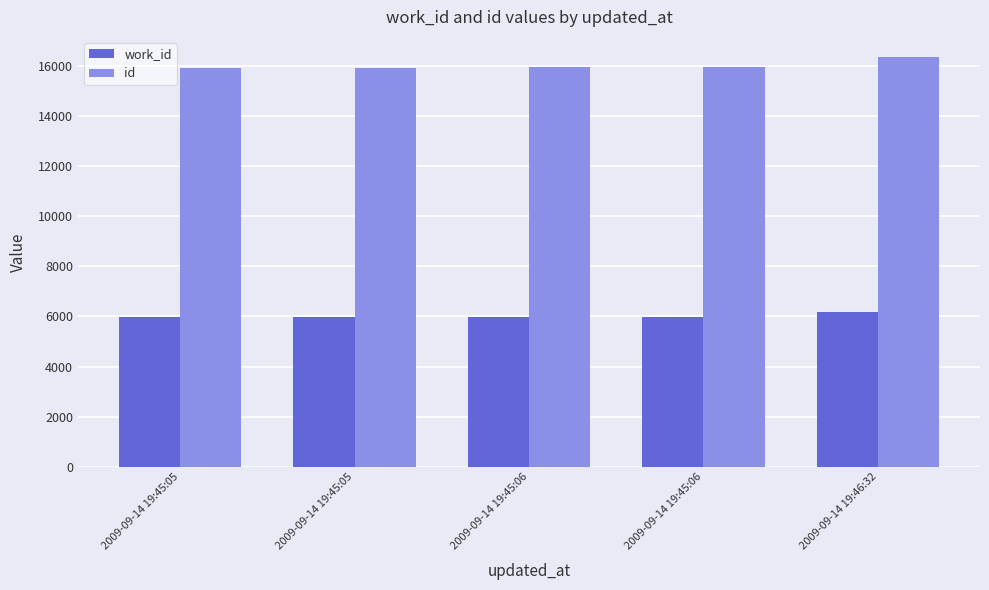

What is the total value across all series at 2009-09-14 19:45:05?

21911